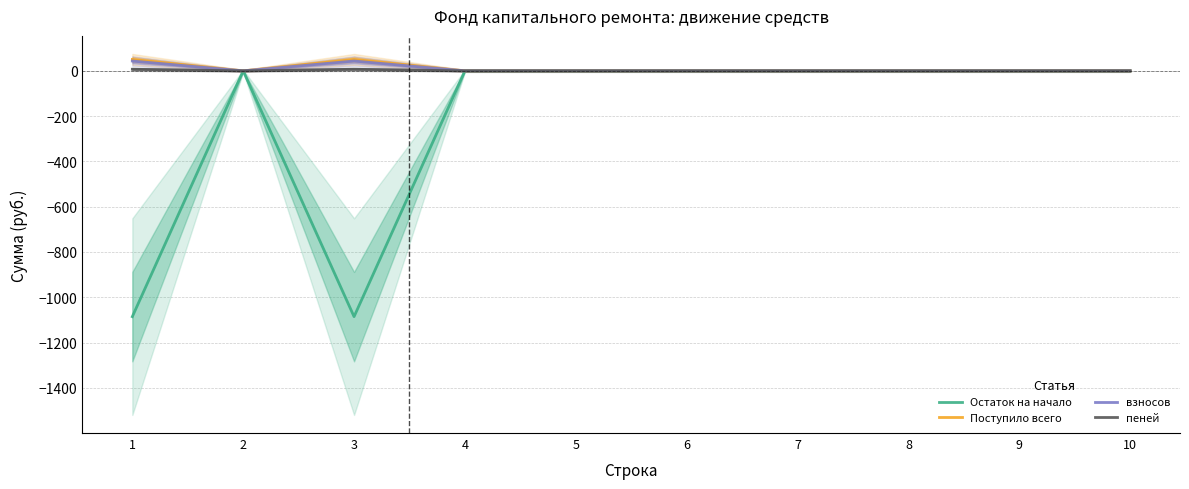

What is the sum of all пеней values?

14.1